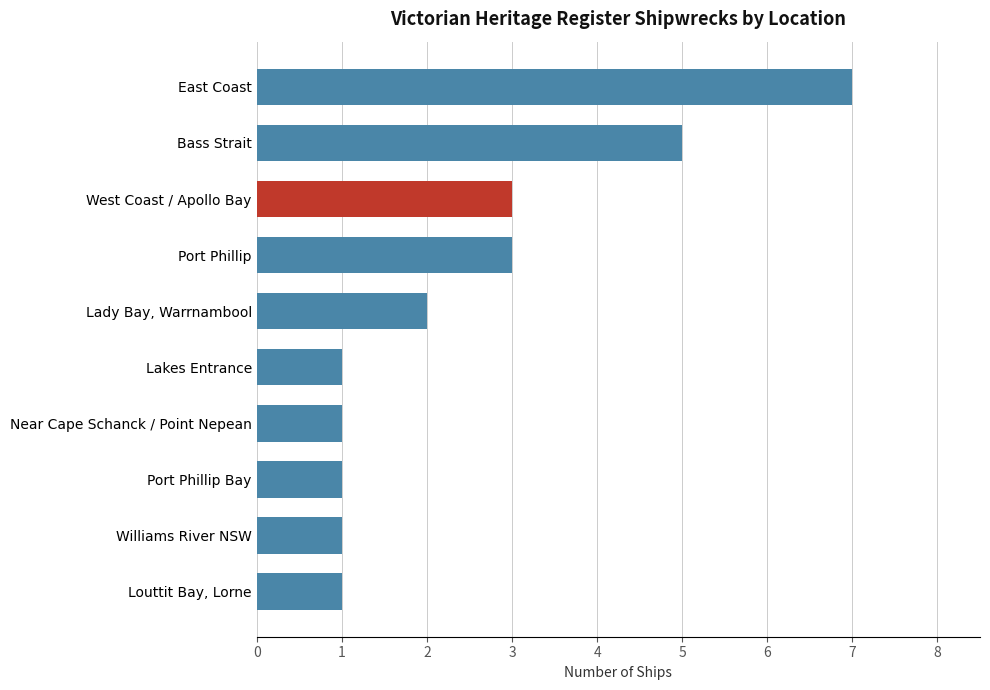

What is the label of the 3rd bar from the bottom?

Port Phillip Bay